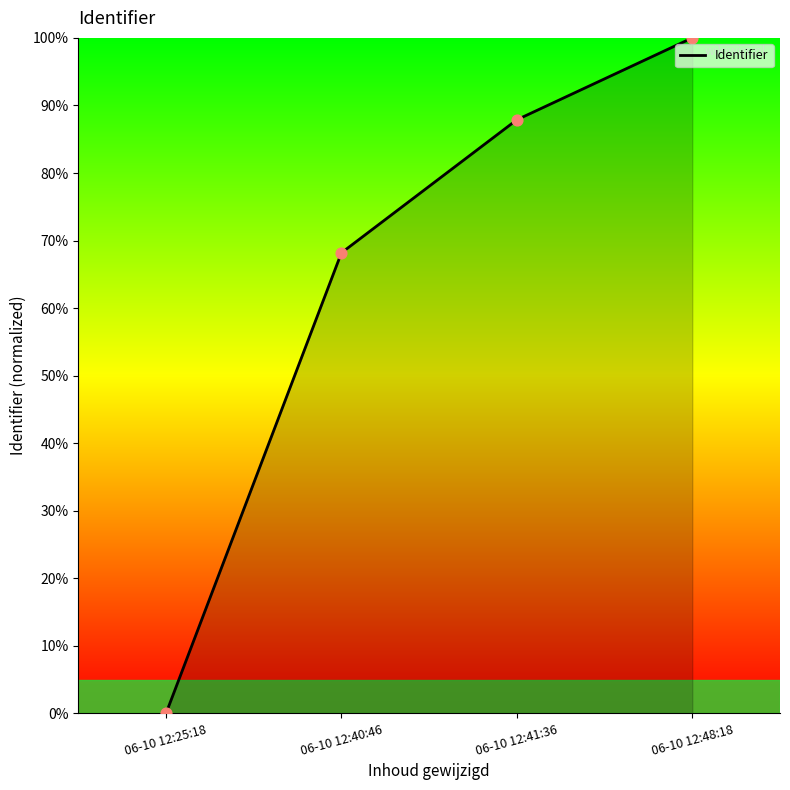

Between 06-10 12:40:46 and 06-10 12:41:36, which is larger?

06-10 12:41:36